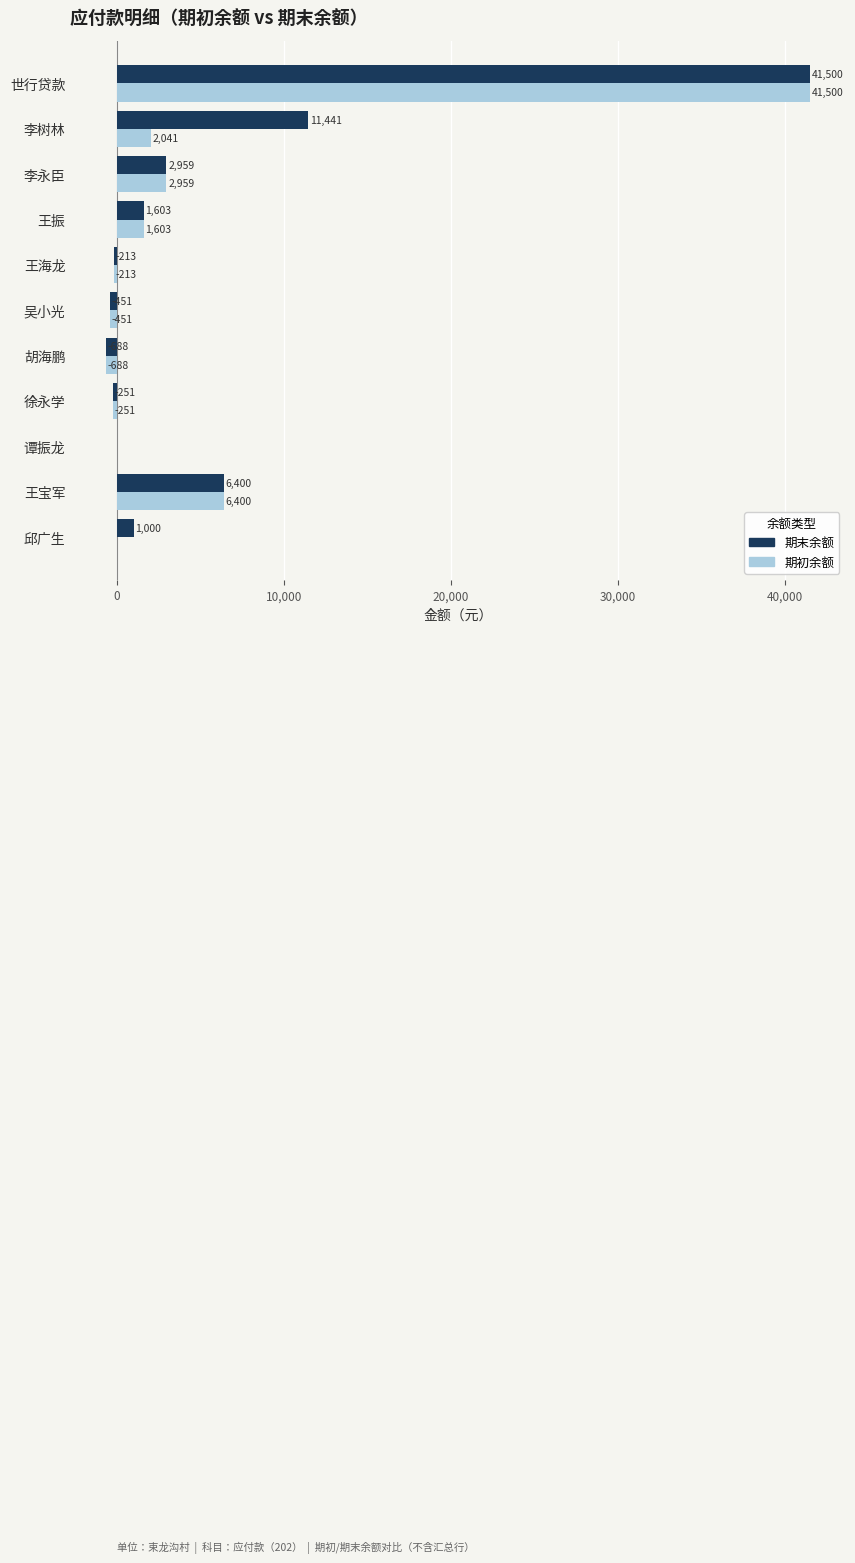

What is the total value across all series at 世行贷款?

83000